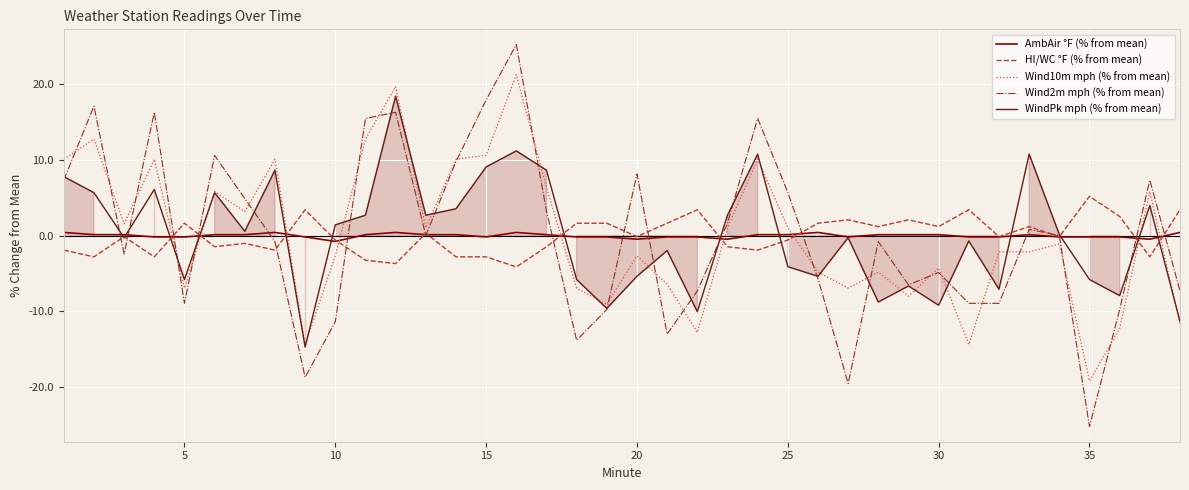

How many times do Wind2m mph (% from mean) and Wind10m mph (% from mean) cross each other?

21